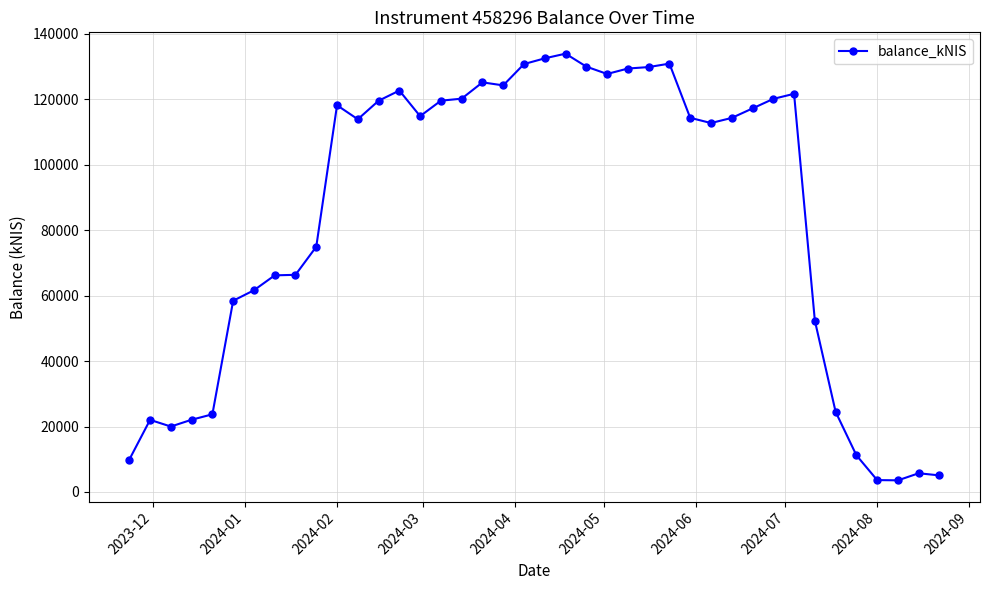

What is the greatest value displayed?

133953.4